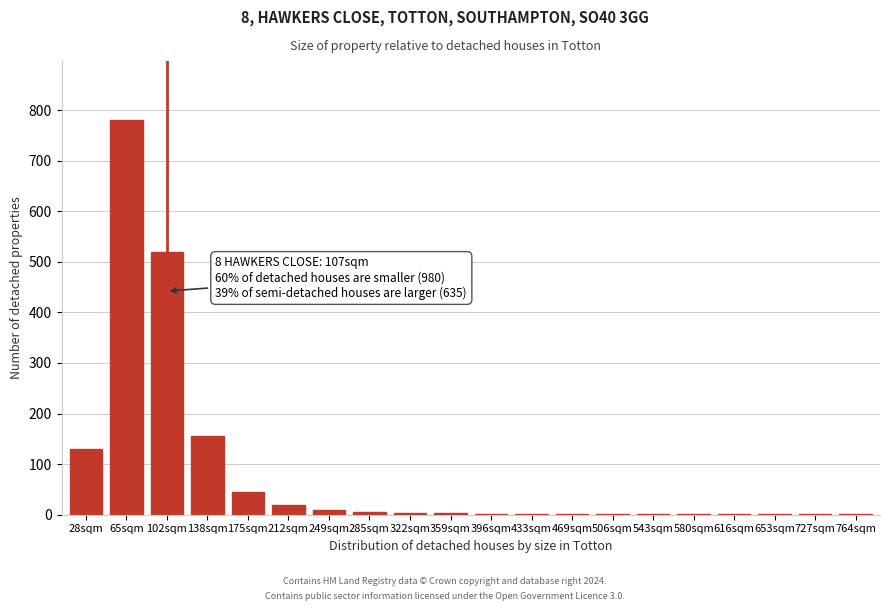

The value at 28sqm is 30. True or false?

False